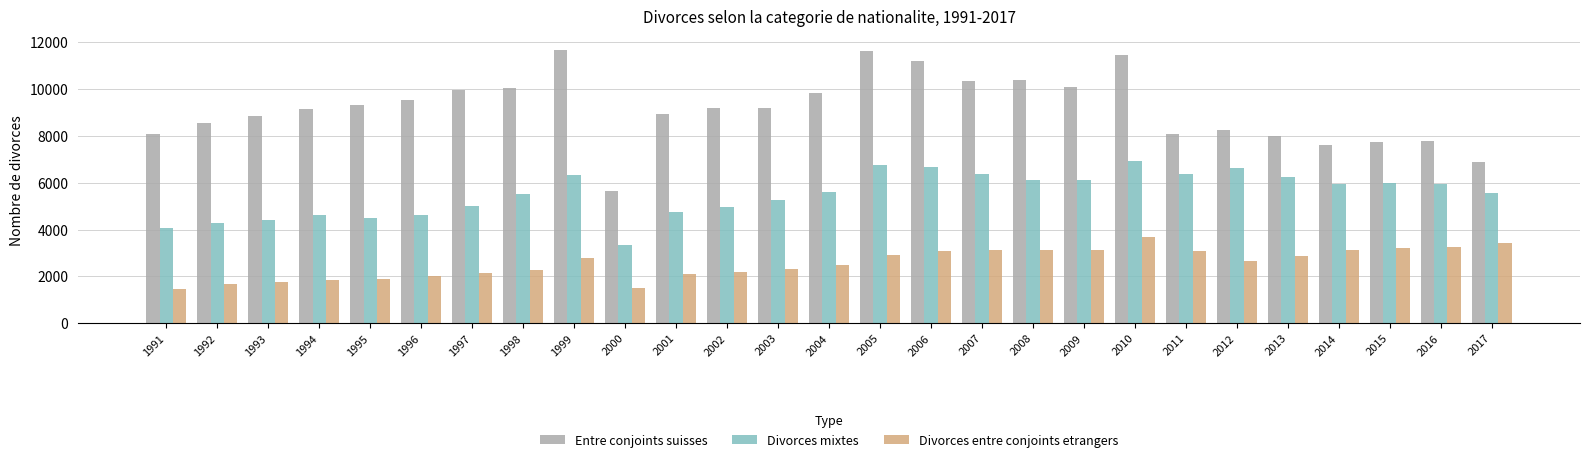

Which series has the largest total across all categories?

Entre conjoints suisses